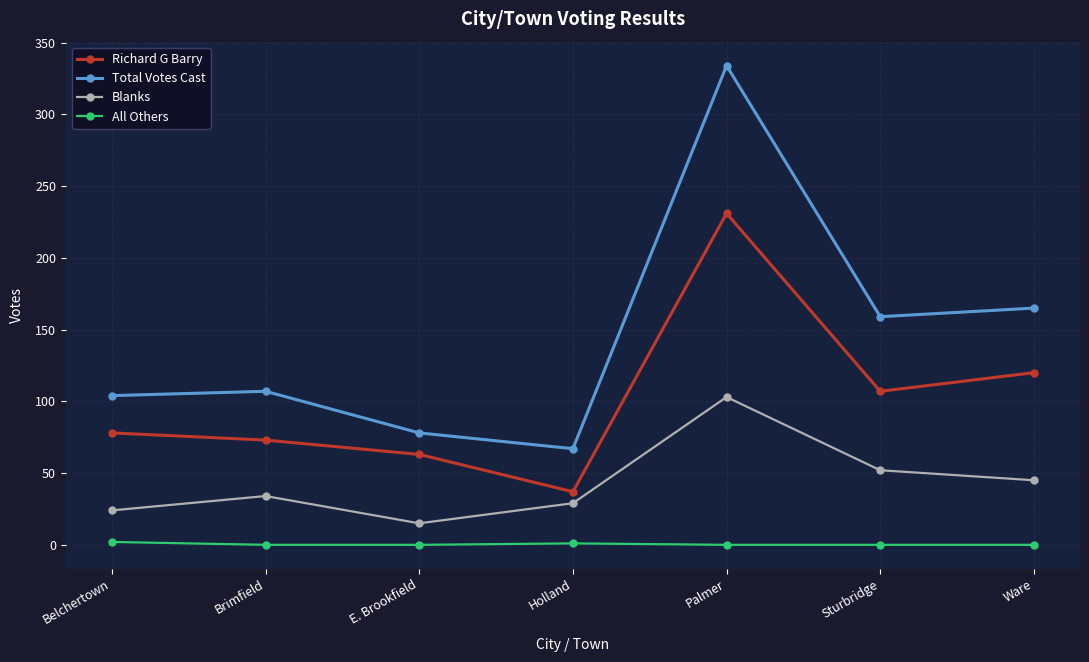

What is the sum of the Richard G Barry values at Palmer and Belchertown?

309